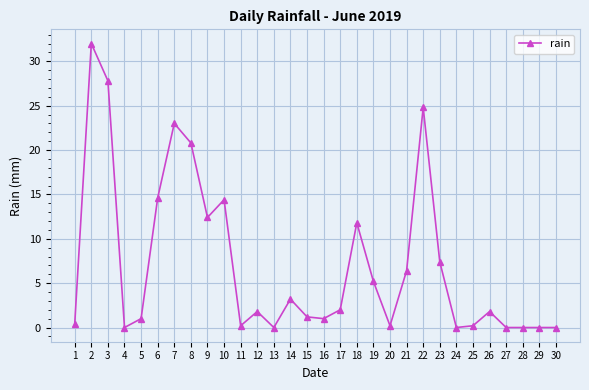

True or false: the data shows 24.8 at 22.

True